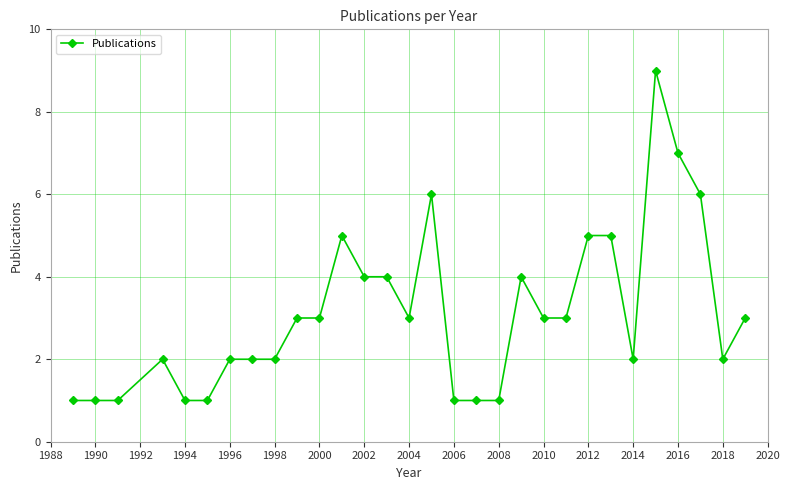

Is this an area chart (filled region under the line)?

No